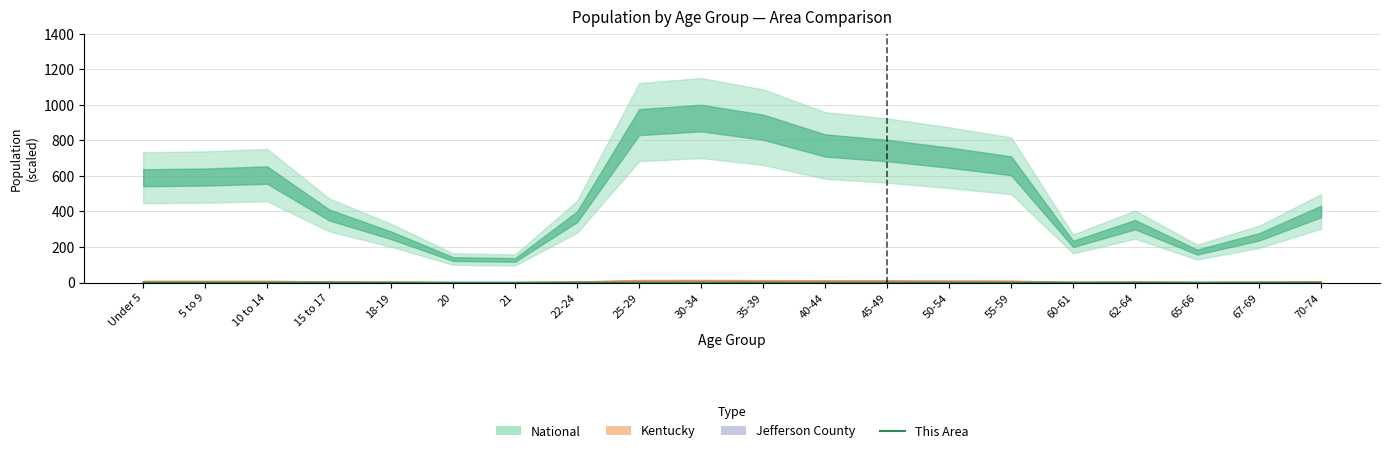

Where is the first local maximum?

10 to 14